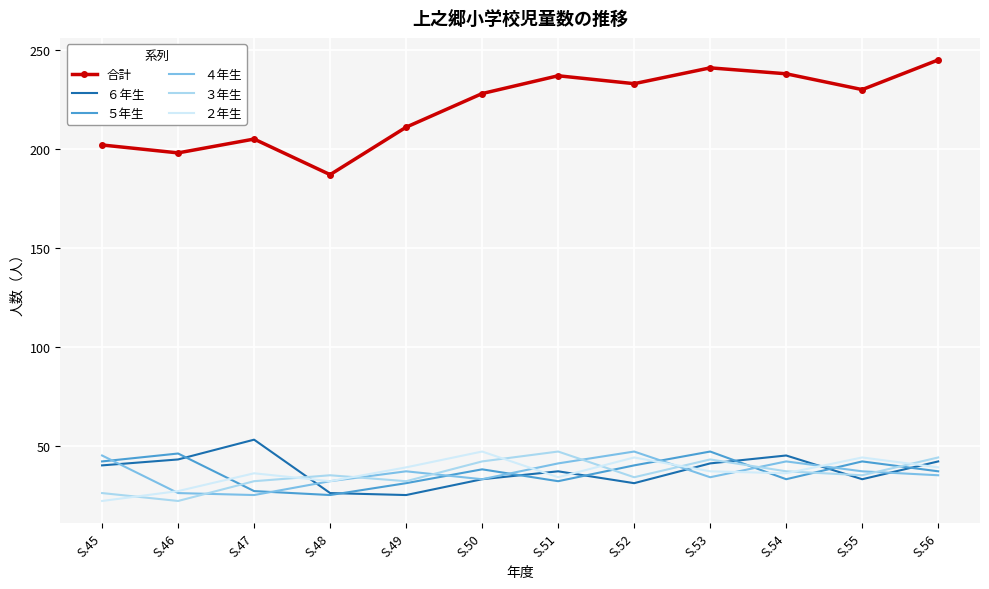

True or false: 合計 and ４年生 intersect in this chart.

False